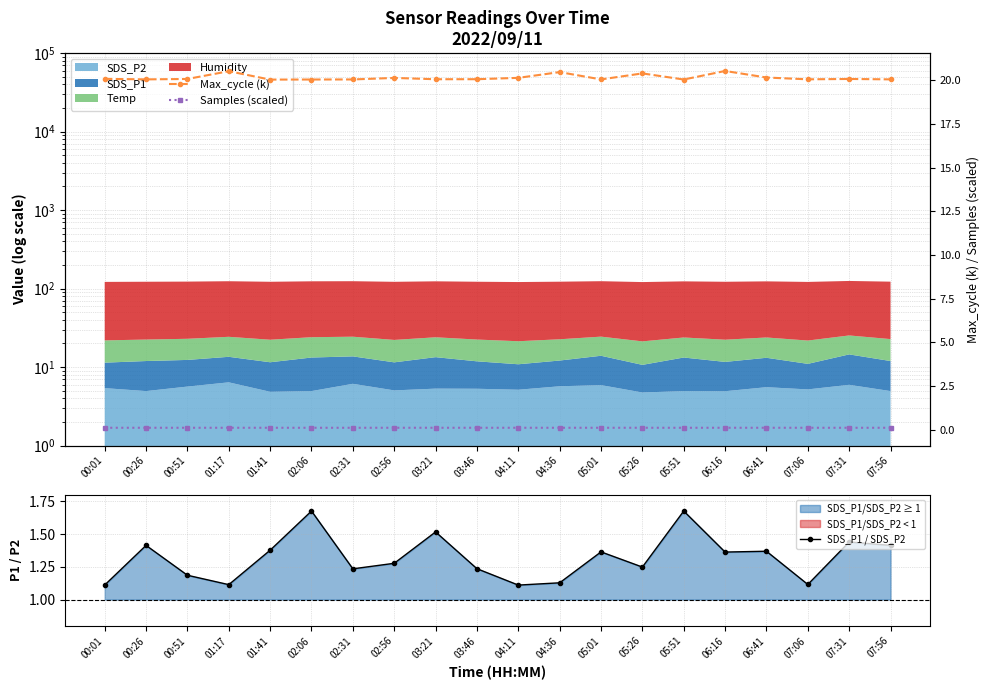

Which series has the widest spread of values?

SDS_P1 / SDS_P2